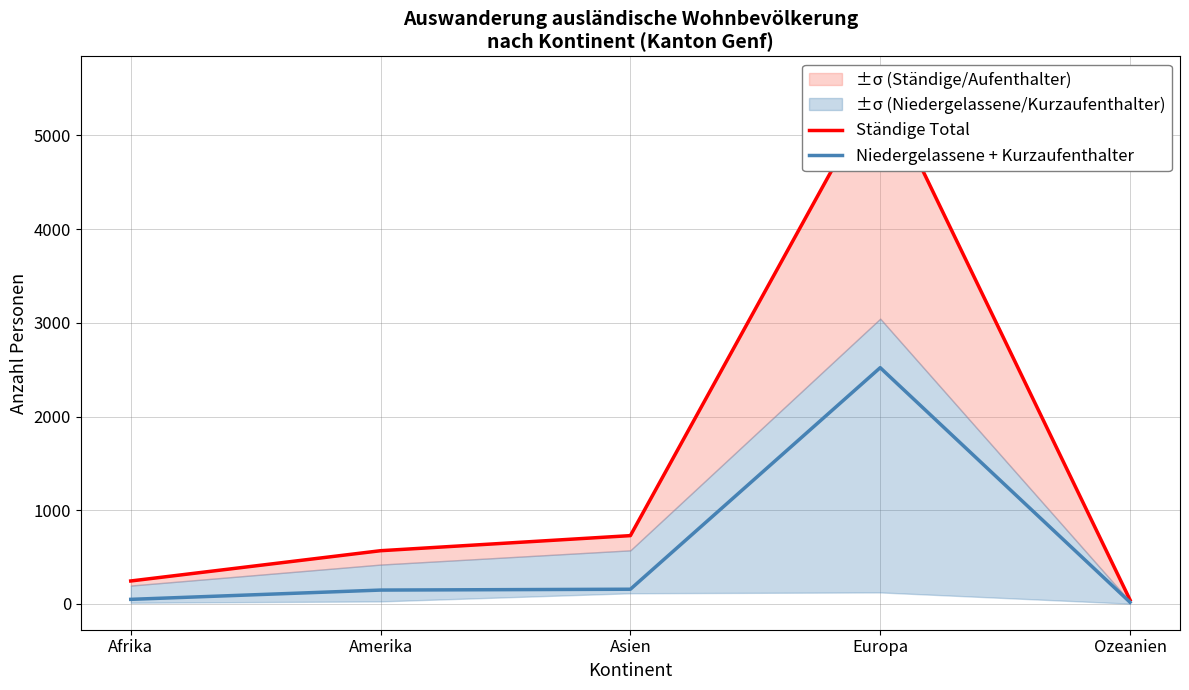

Reading right to left, list all the values displayed in this chart.

Ständige Total: Ozeanien=43	Europa=5565	Asien=729	Amerika=568	Afrika=245
Niedergelassene + Kurzaufenthalter: Ozeanien=18	Europa=2521	Asien=157	Amerika=148	Afrika=49